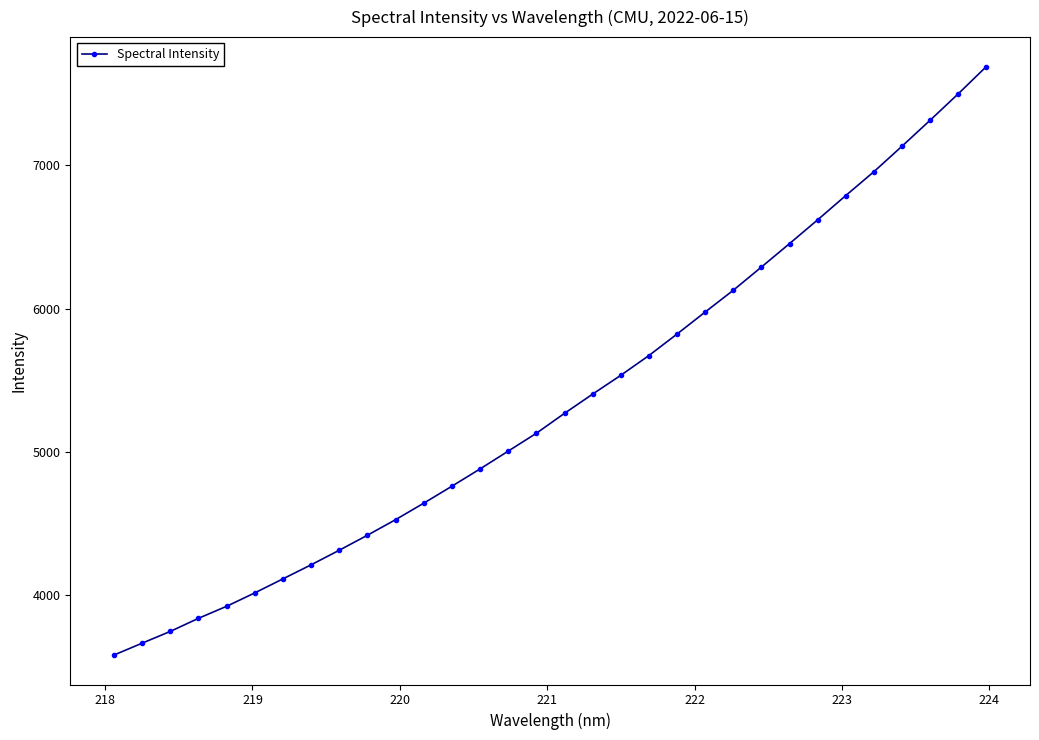

Does the chart display data point markers on the line(s)?

Yes